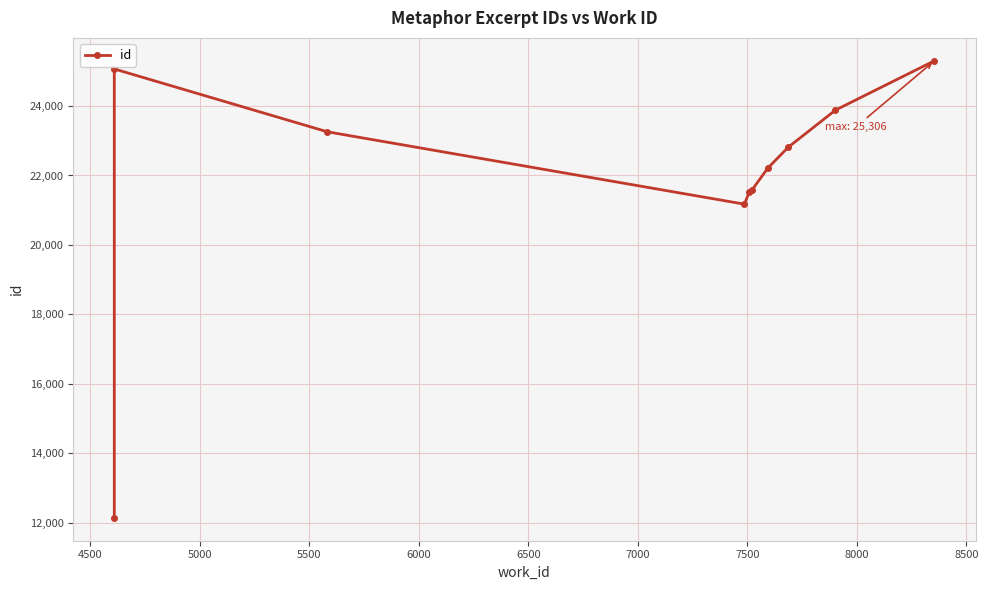

How many values exceed 22812?

4